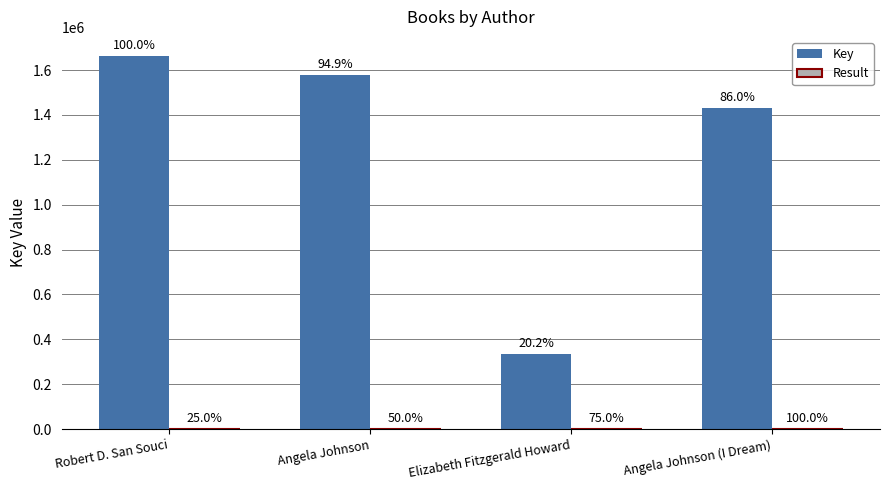

What is the approximate value of Key at Angela Johnson (I Dream)?

1430923